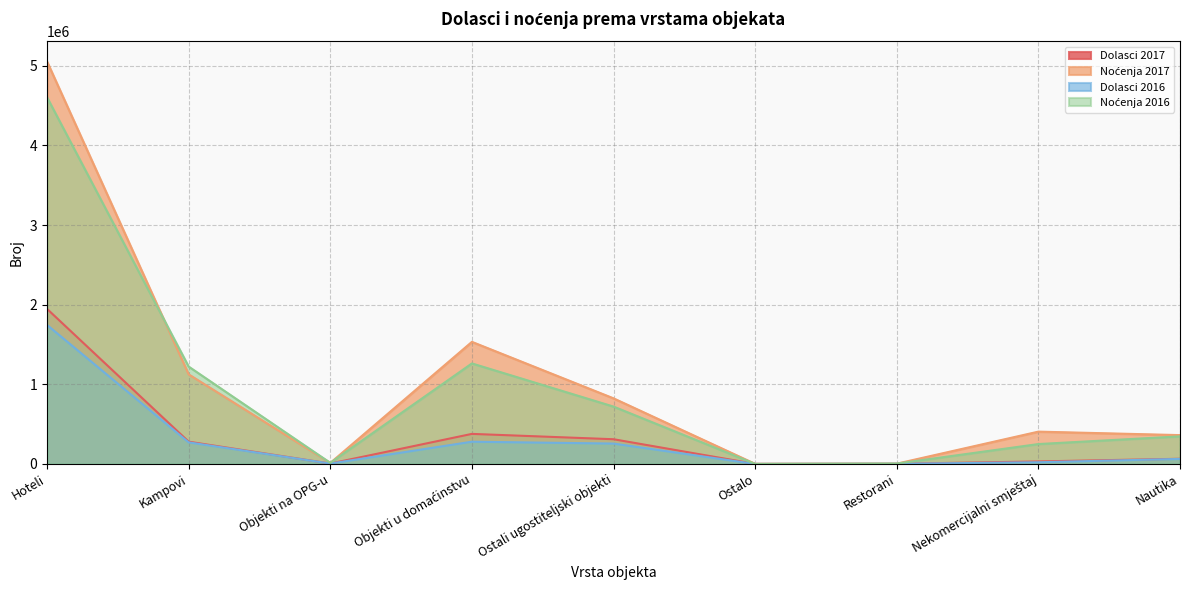

What is the label of the 3rd point from the right?

Restorani